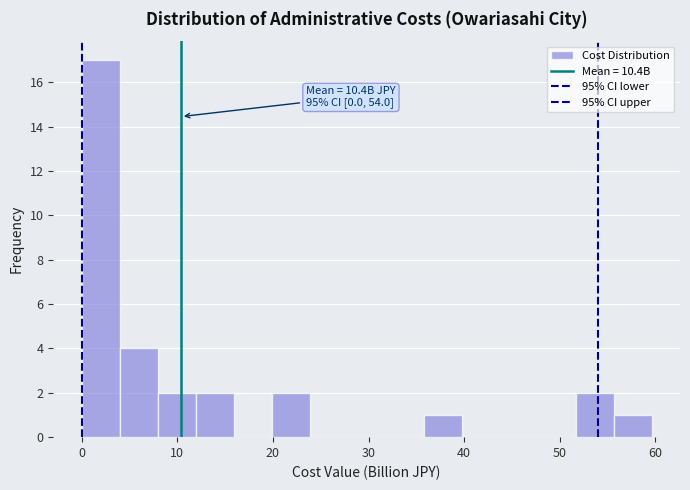

Read against the x-axis, roughly where is the centre of the tallest bar?

2